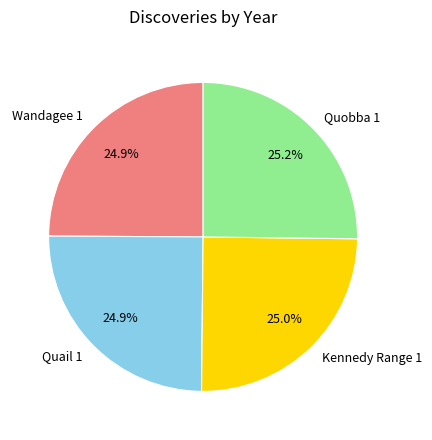

What is the total percentage of Quobba 1 and Wandagee 1?

50.1%